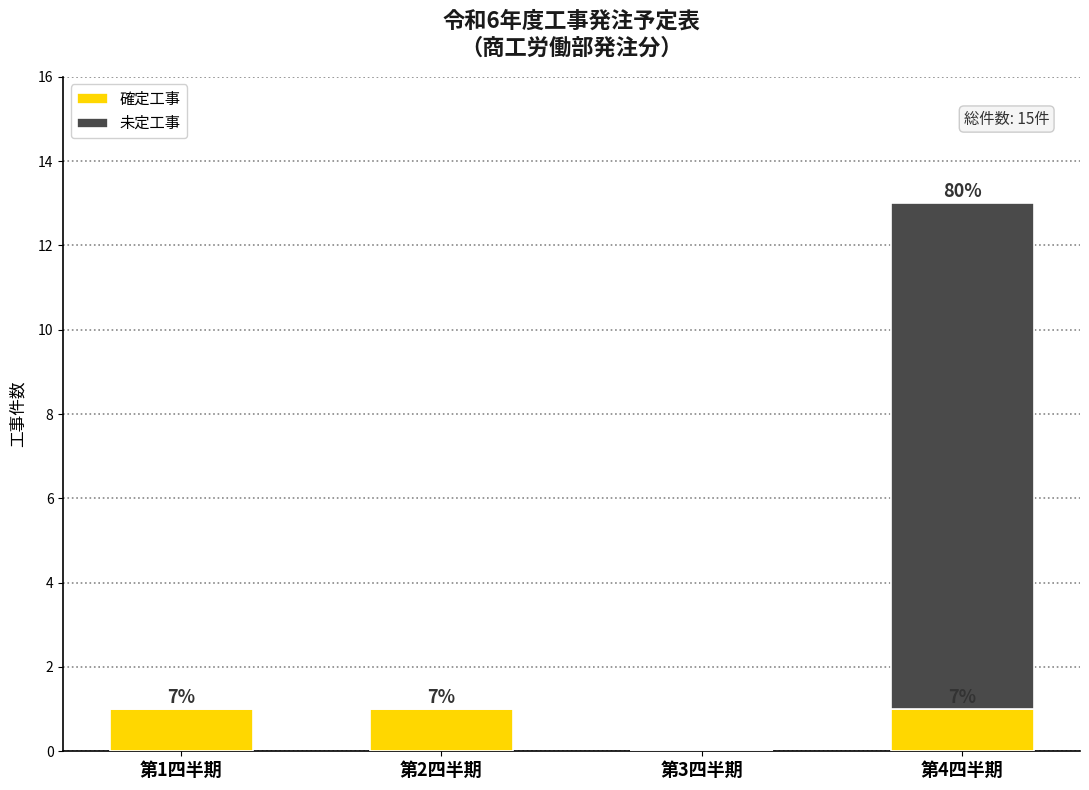

What is the value of the 確定工事 bar at the 4th from the left?

1